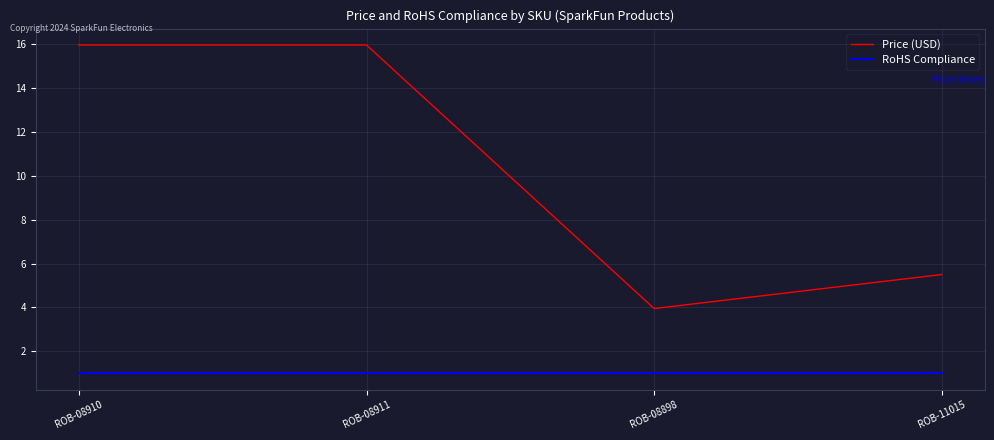

True or false: RoHS Compliance has a value of 1.0 at ROB-11015.

True